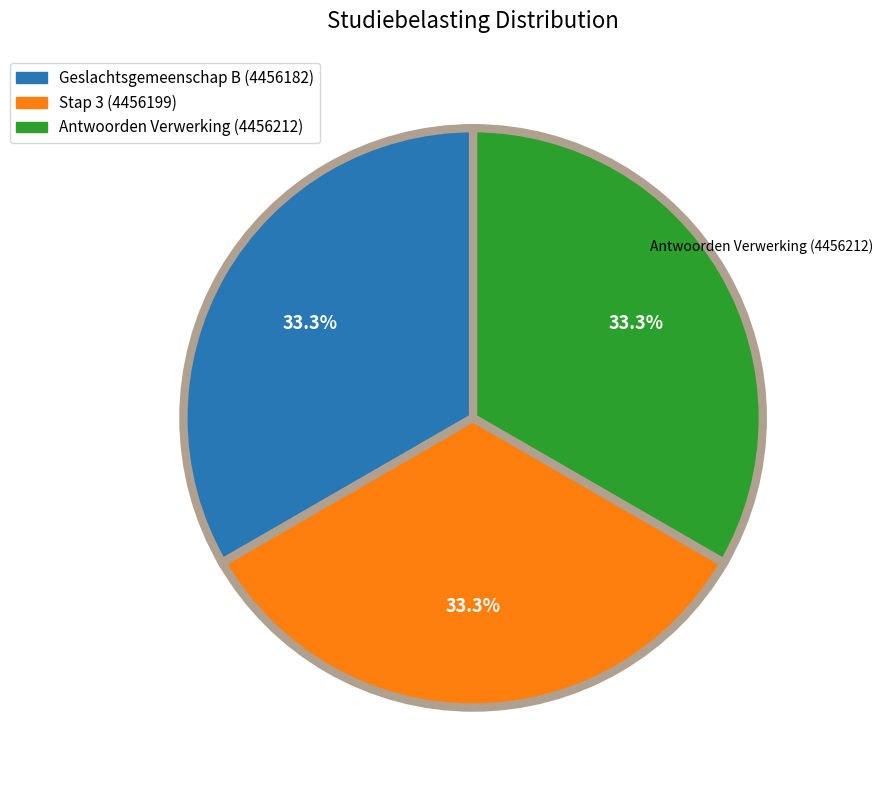

The Stap 3 slice represents 41% of the pie. True or false?

False